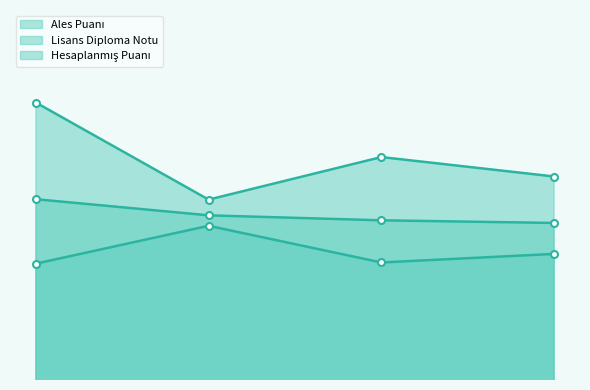

What is the sum of the Lisans Diploma Notu values at 1 and 2?

169.5